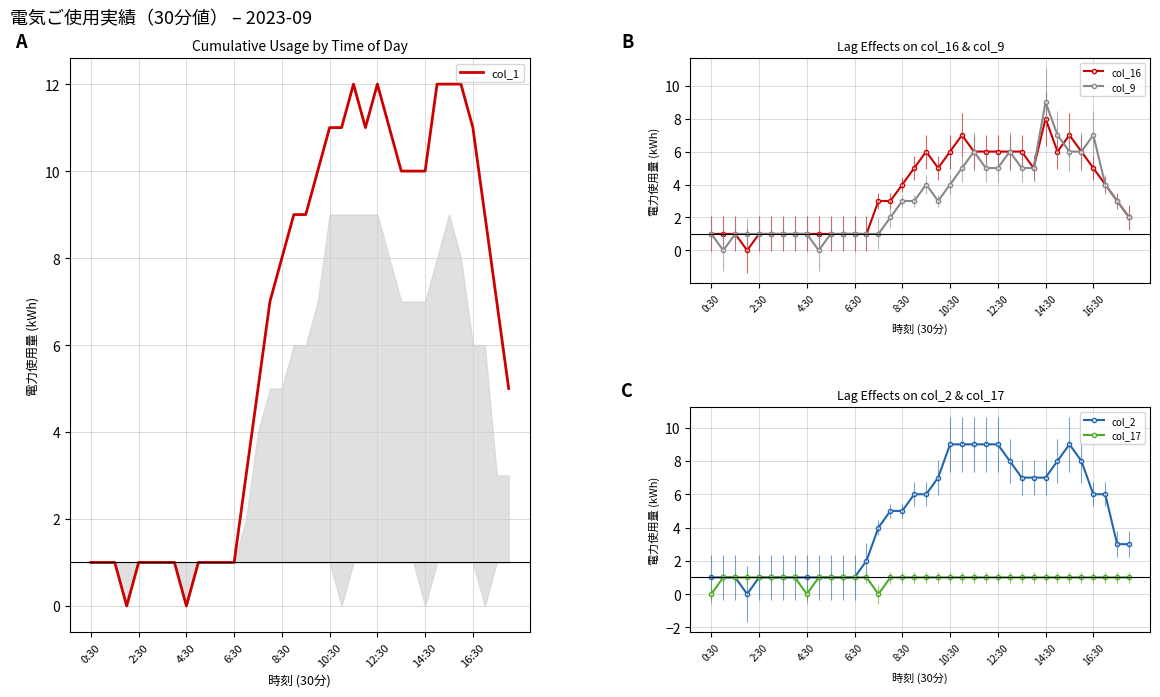

What is the spread (max minus min) of values at 14?

5